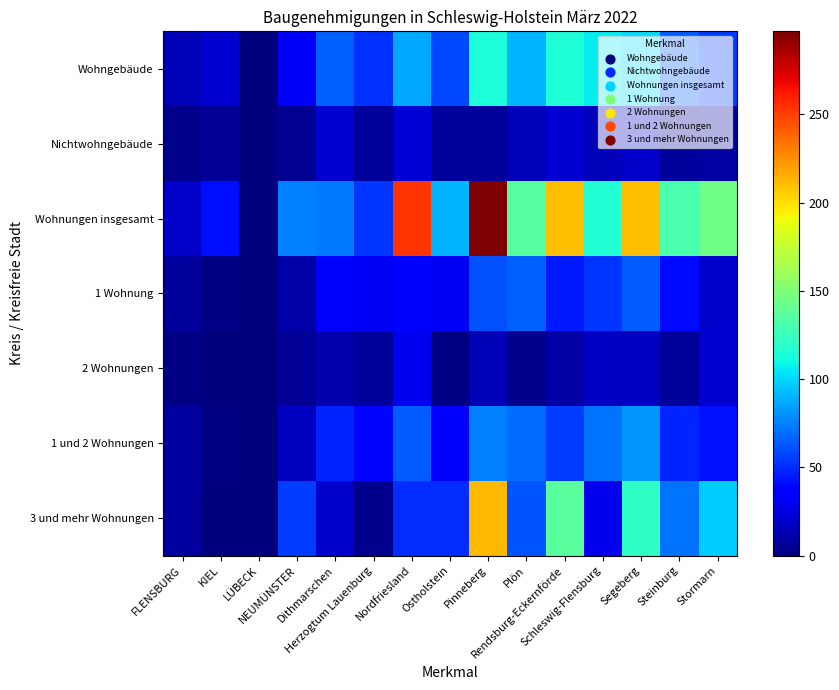

What is the maximum value shown in the chart?

297